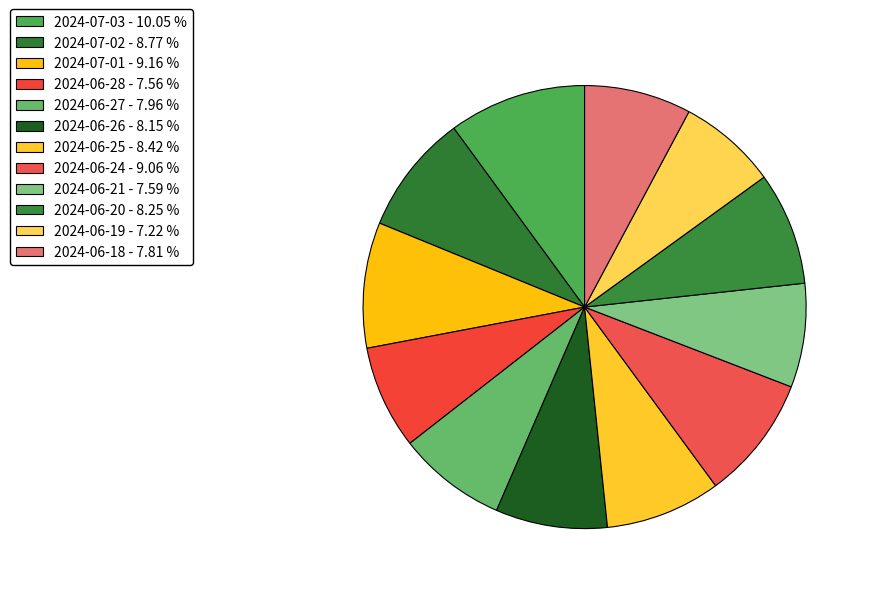

Count the number of slices in the pie.

12